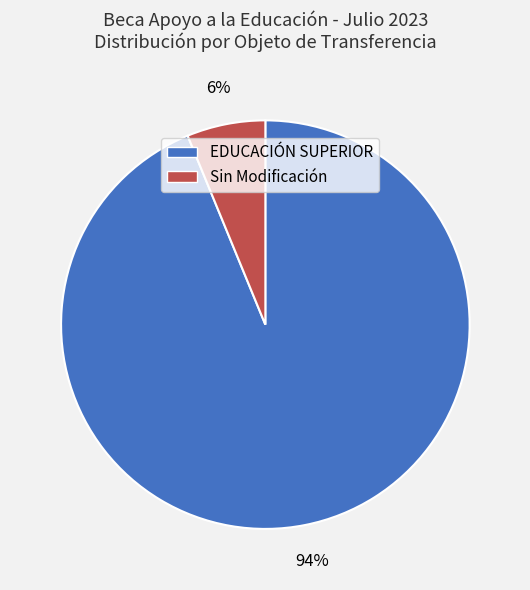

What is the largest slice in the pie chart?

EDUCACIÓN SUPERIOR